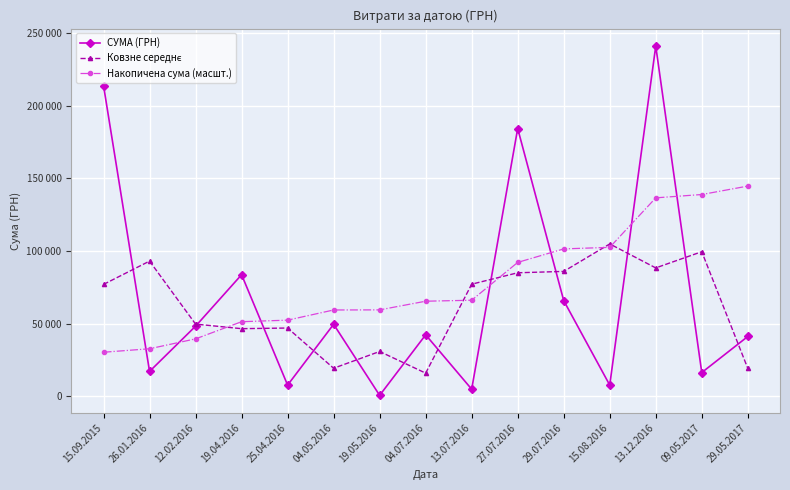

At which category is the sum across all series the highest?

13.12.2016